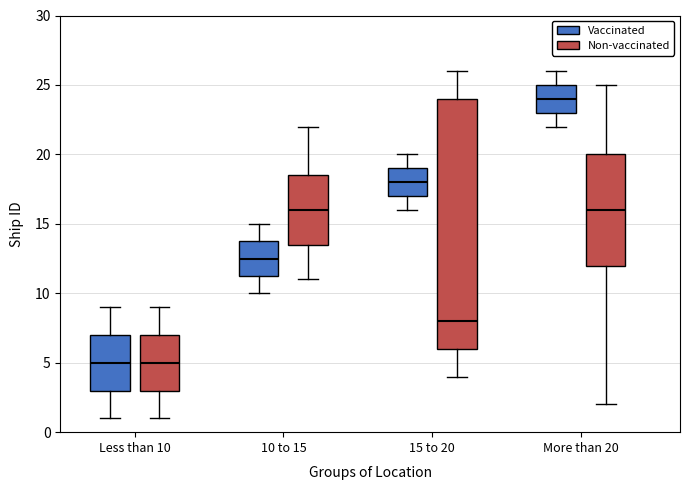

Comparing the boxes themselves (not the whiskers), which one is the tallest?

15 to 20 (Non-vaccinated)